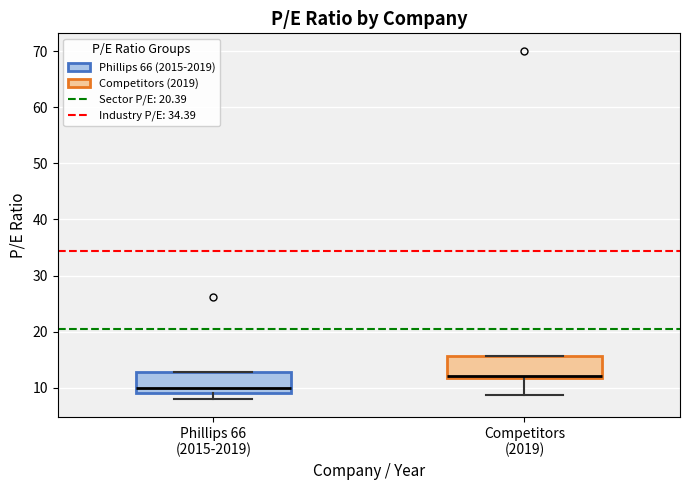

Reading left to right, transcribe this box plot: for each box, give where its median line is, the range the box spans, and where its two whiskers end, as read against the y-axis. The values are not printed on the chart, so give them approximately, as read against the axis.

Phillips 66 (2015-2019): median 10, box 9 to 13, whiskers 8 to 13
Competitors (2019): median 12 (just above the box's lower edge), box 12 to 16, whiskers 9 to 16